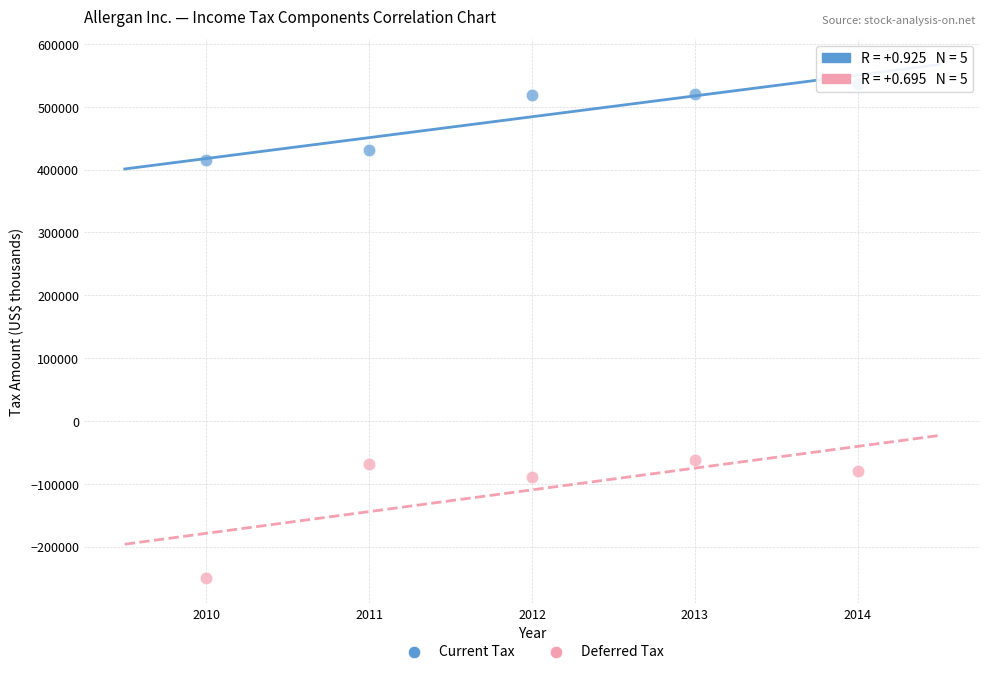

Across all data points, what is the average Y value?

187330